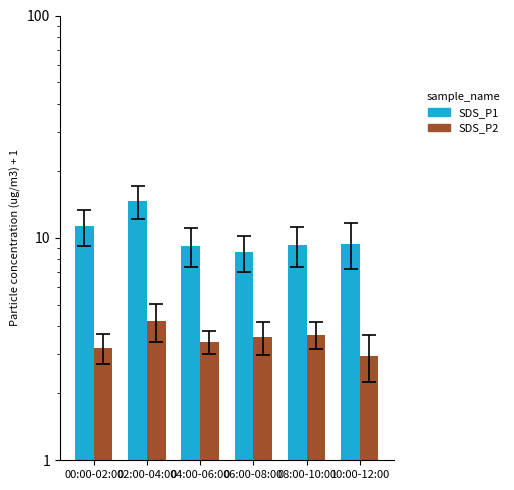

The value of SDS_P1 at 00:00-02:00 is 15.2. True or false?

False